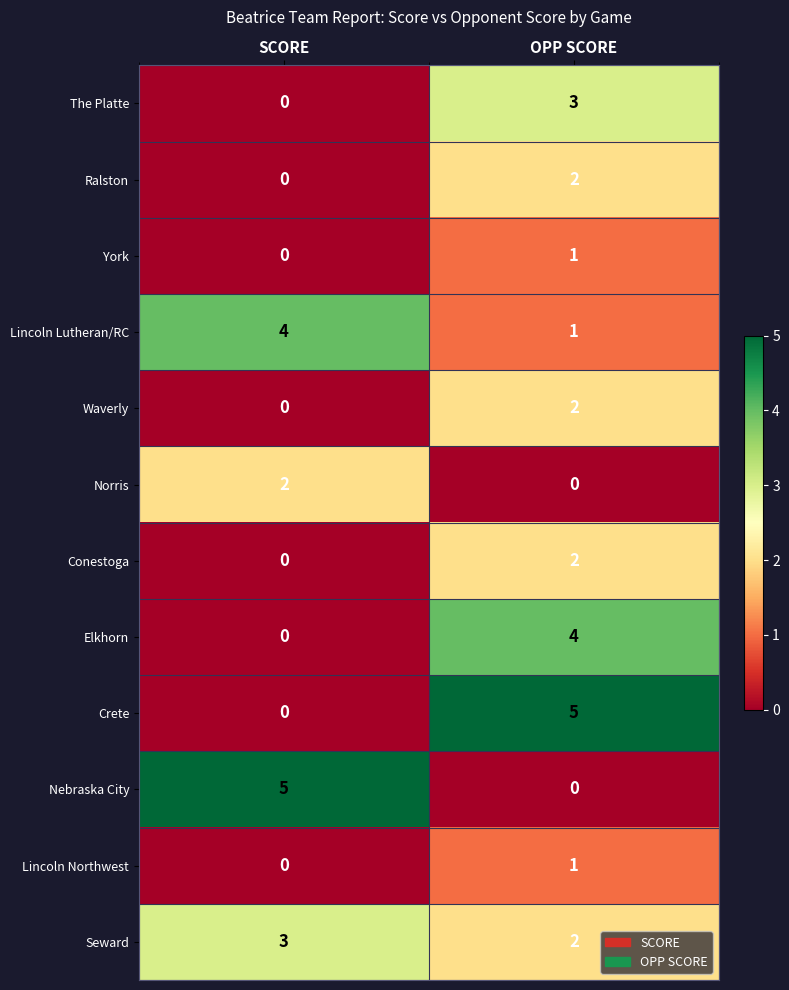

At which label does Nebraska City reach its minimum?

OPP SCORE